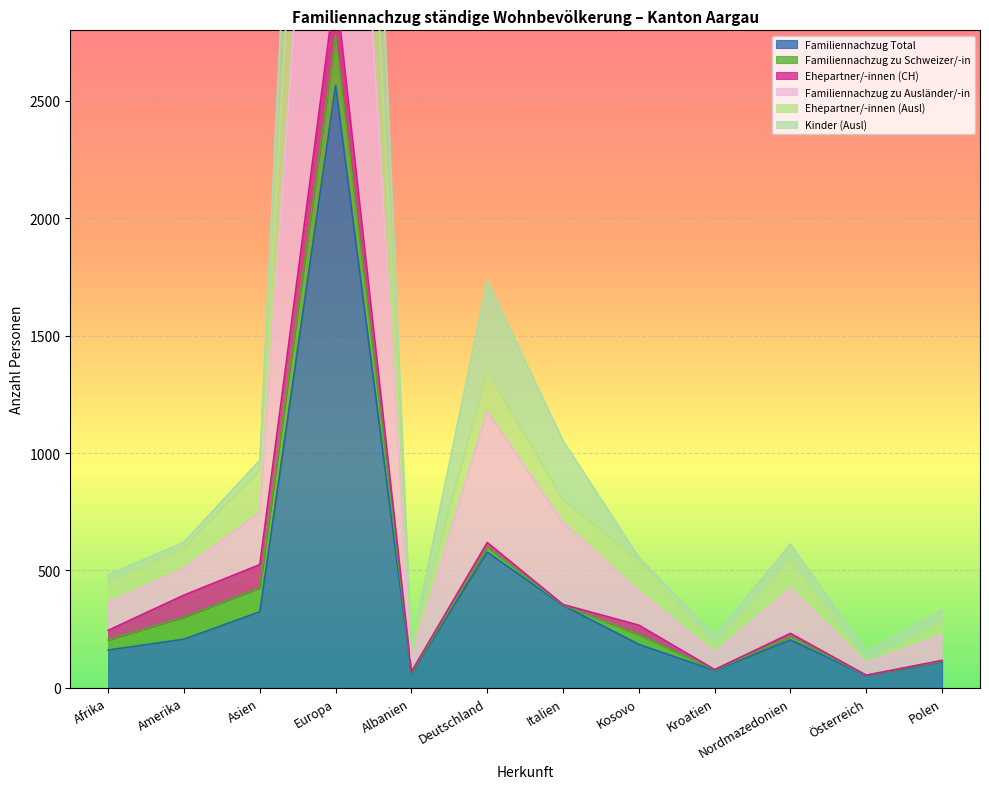

True or false: Familiennachzug Total and Familiennachzug zu Ausländer/-in cross at least once.

False